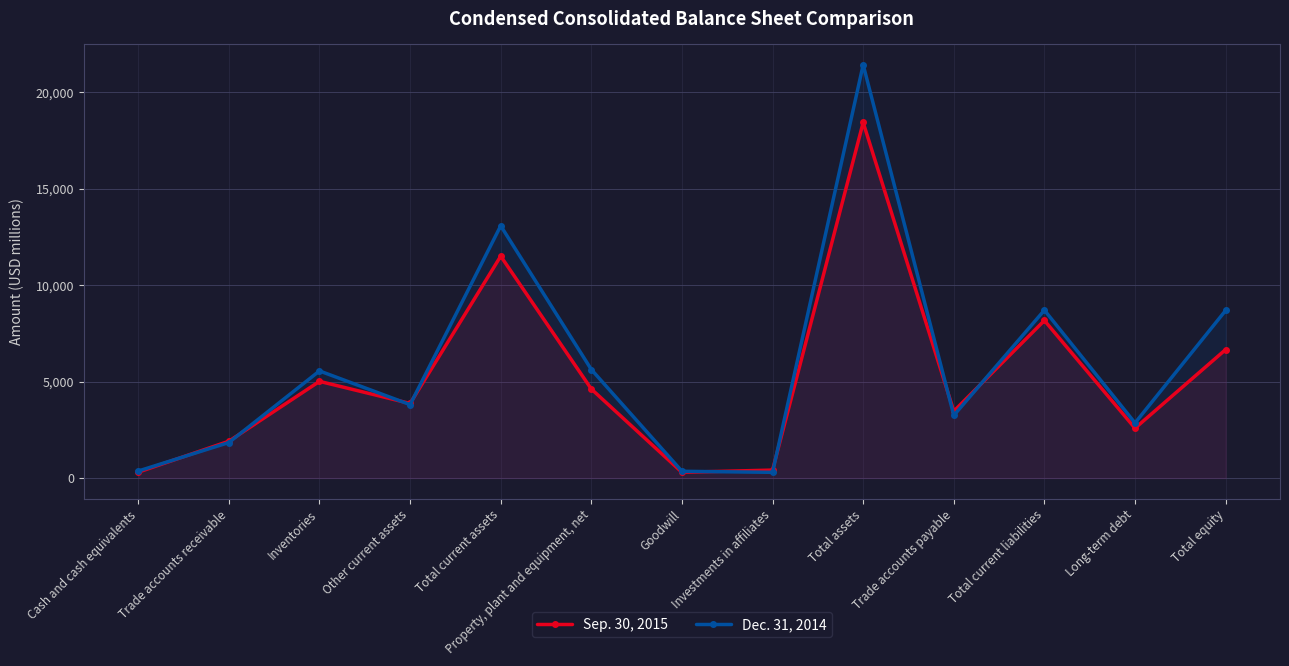

What is the maximum value shown in the chart?

21432